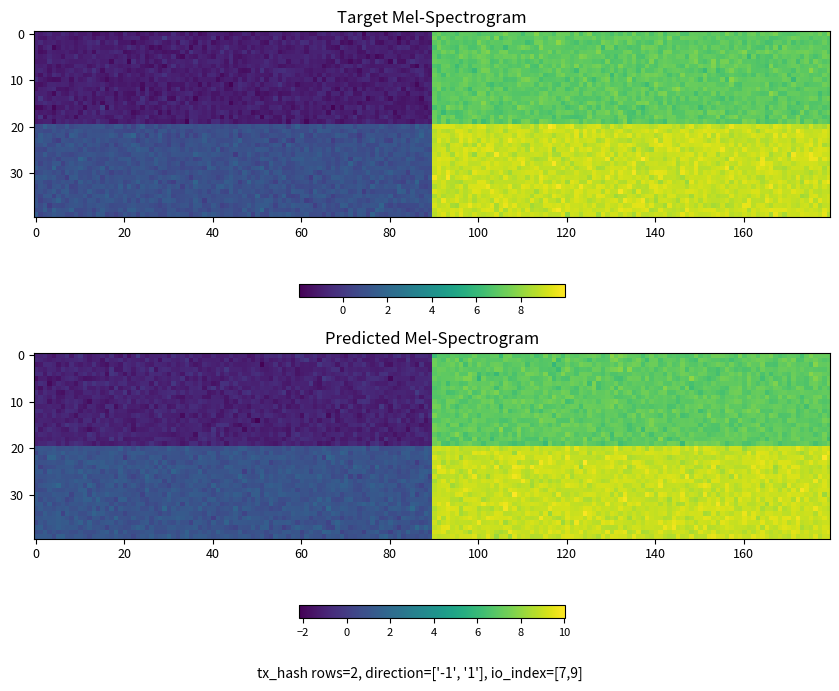

Between 1 and -1, which is larger?

1